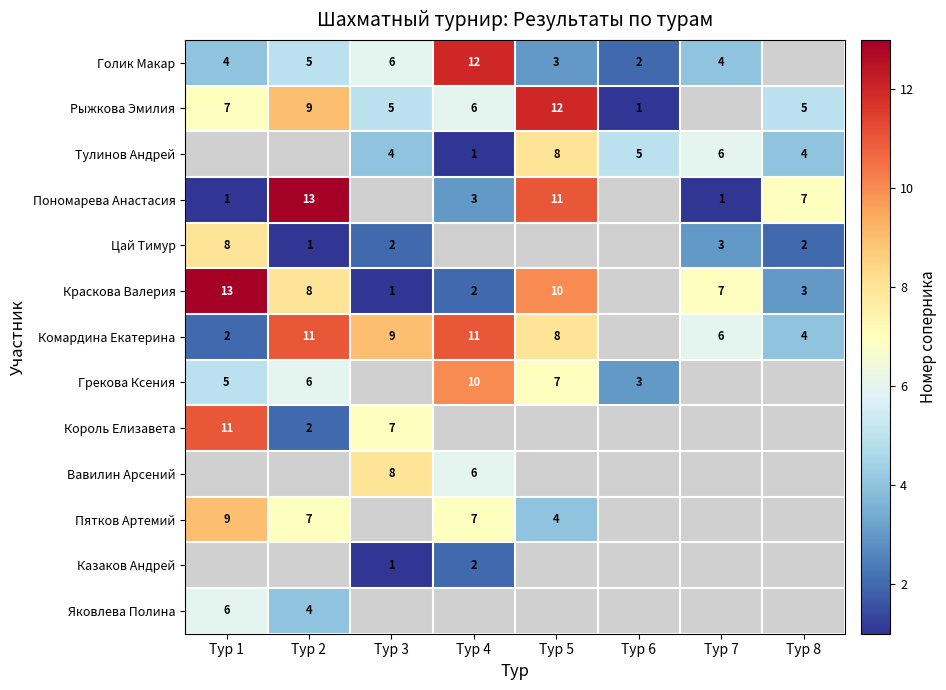

The value of Комардина Екатерина at Тур 3 is 9. True or false?

True